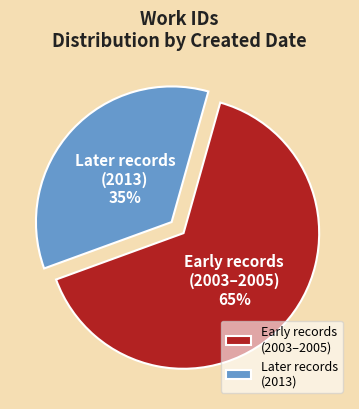

The Later records (2013) slice represents 35% of the pie. True or false?

True